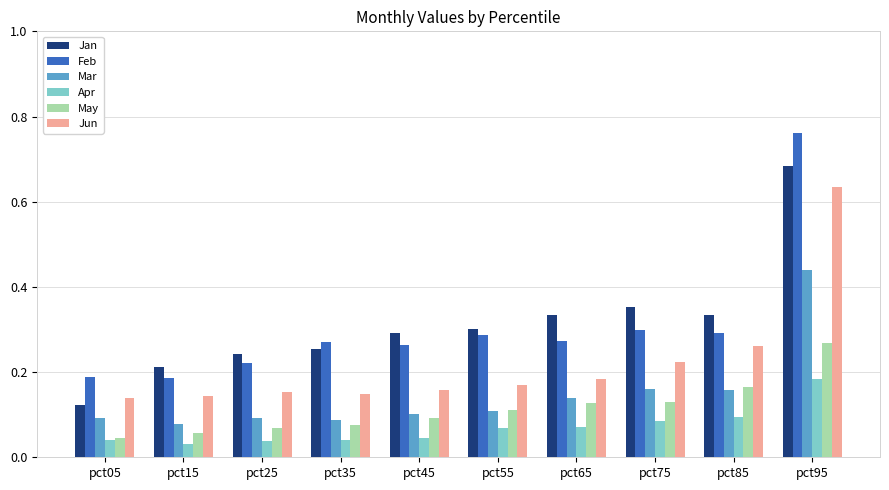

Is it true that Jan equals 0.3 at pct55?

True